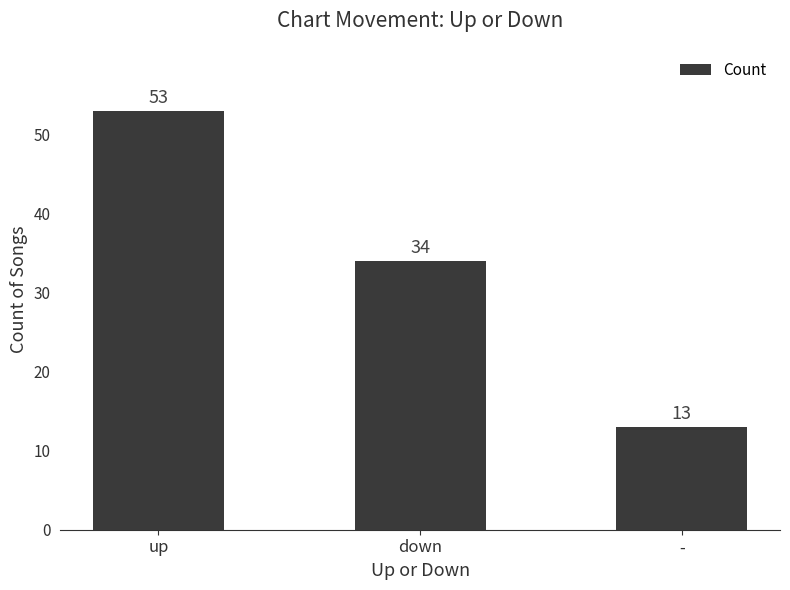

What is the value of the 3rd bar from the left?

13